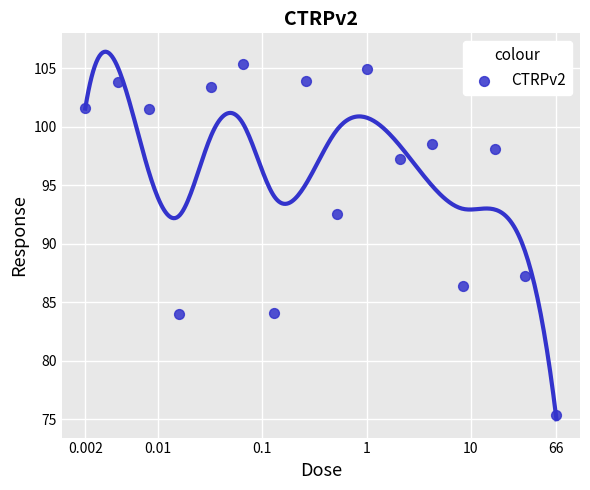

What is the range of Y values (max minus min)?

30.0